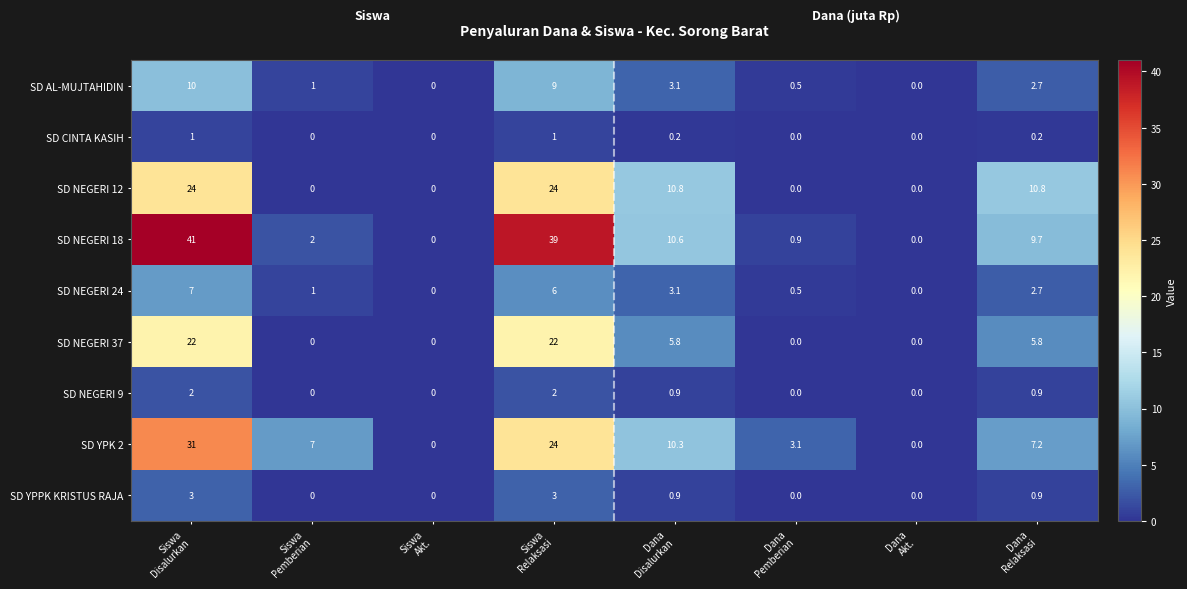

Which series has the largest total across all categories?

SD NEGERI 18